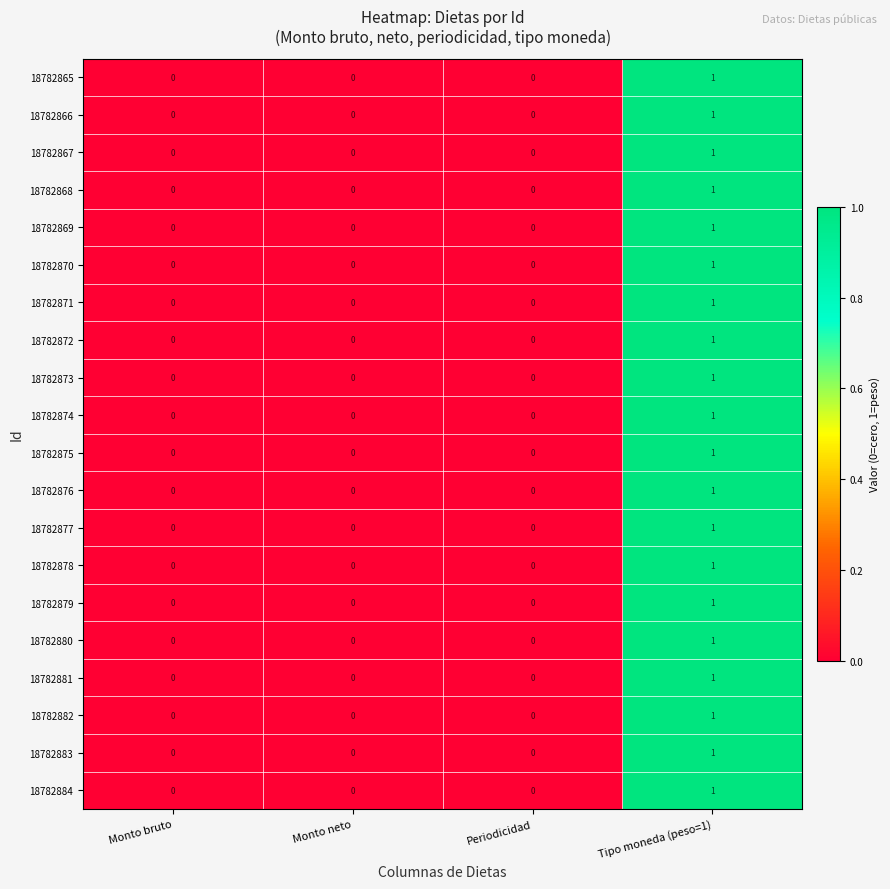

Is it true that 18782873 equals 0 at Monto bruto?

True